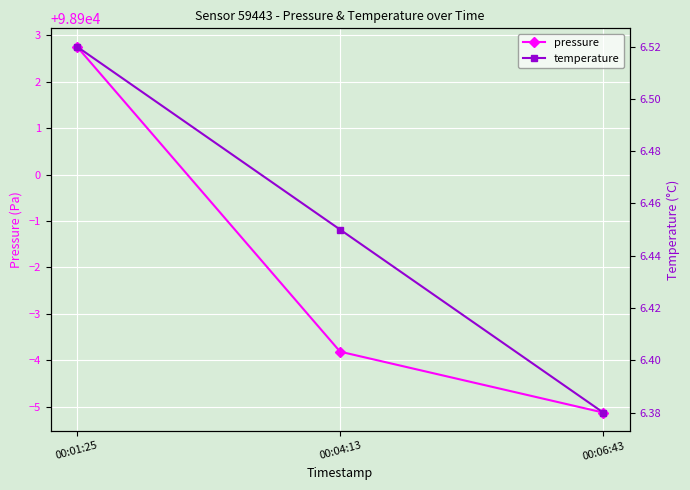

What is the difference between the second highest and minimum values in the pressure series?

1.3